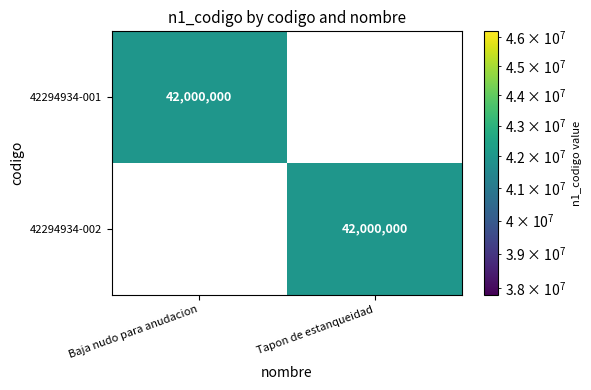

What value does the 42294934-002 series have at Tapon de estanqueidad?

42000000